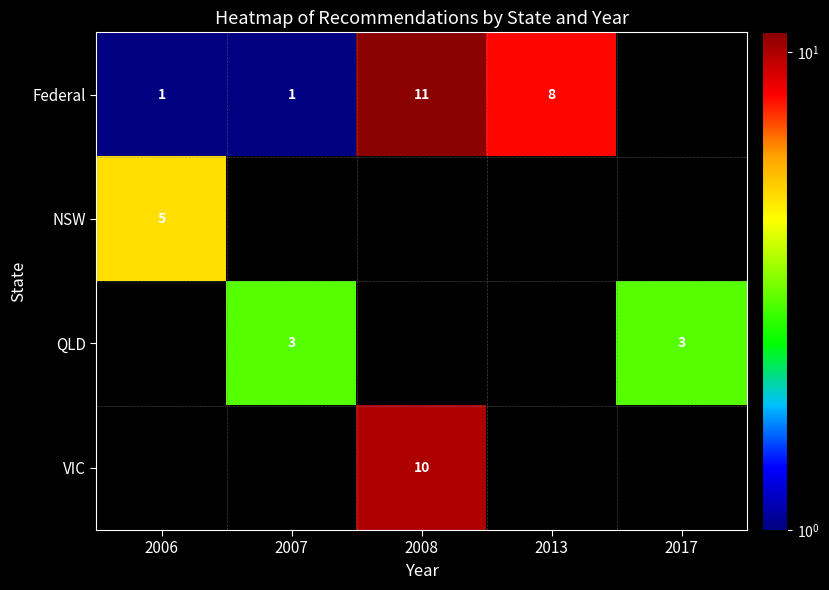

At which category does the chart reach its minimum across all series?

2006